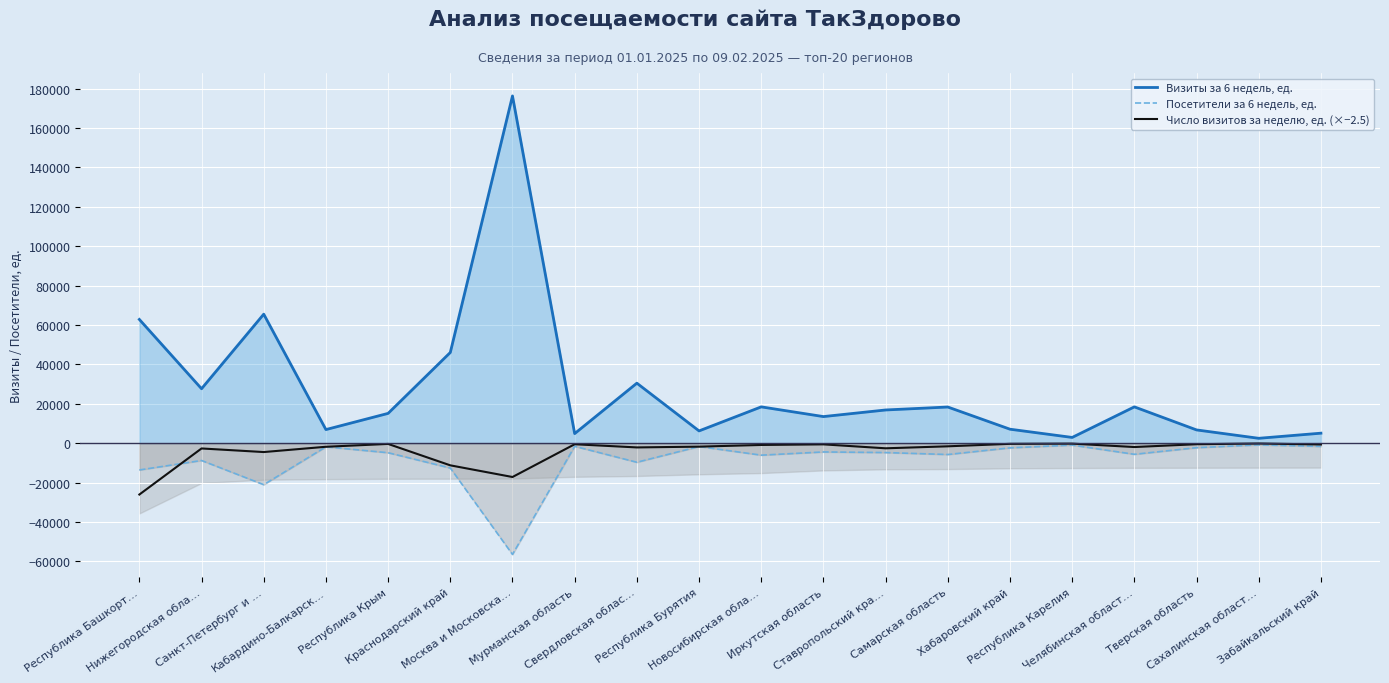

How many series are shown in this chart?

3